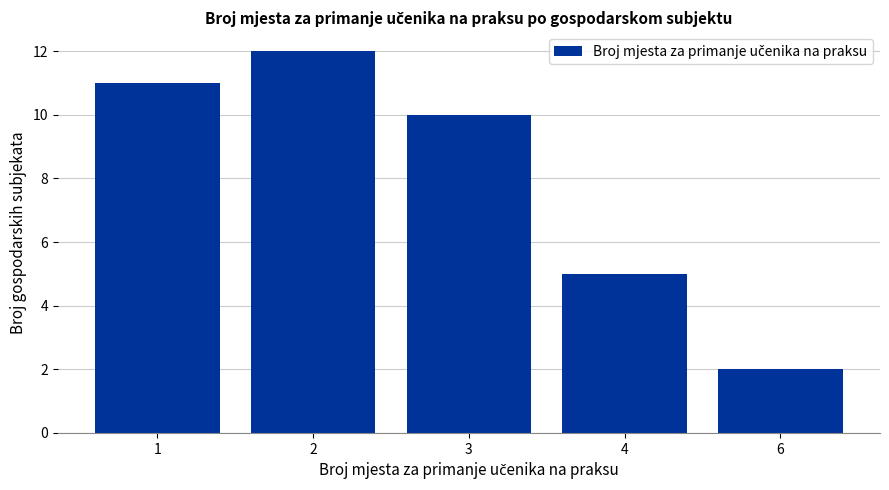

At which label is the value closest to 7?

4